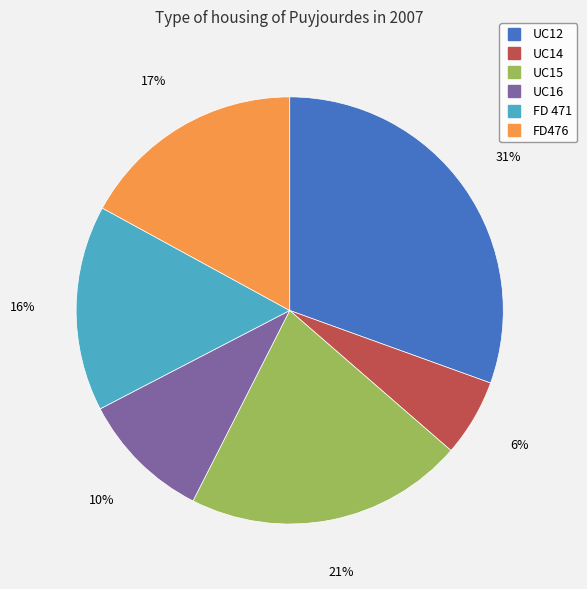

To the nearest percent, what portion does UC14 represent?

6%